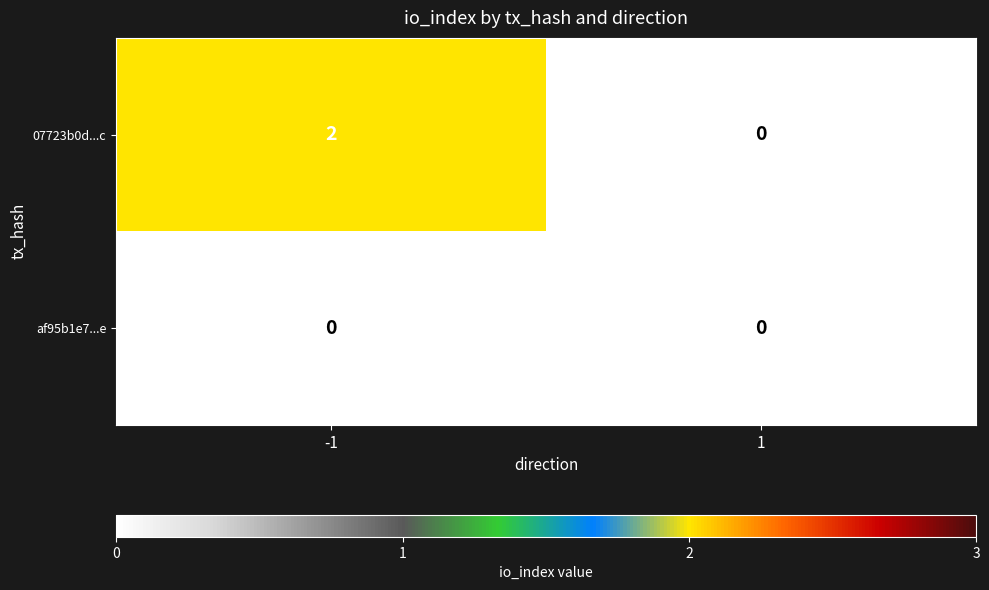

Rank the series by their maximum value, from lowest to highest.

af95b1e7...e, 07723b0d...c